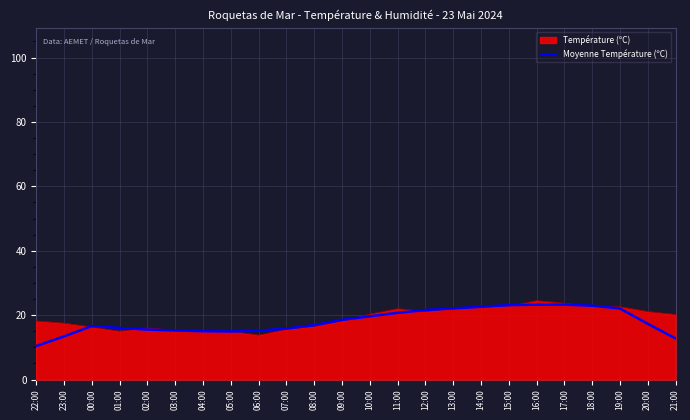

Is it true that Température (ºC) equals 13.8 at 06:00?

True